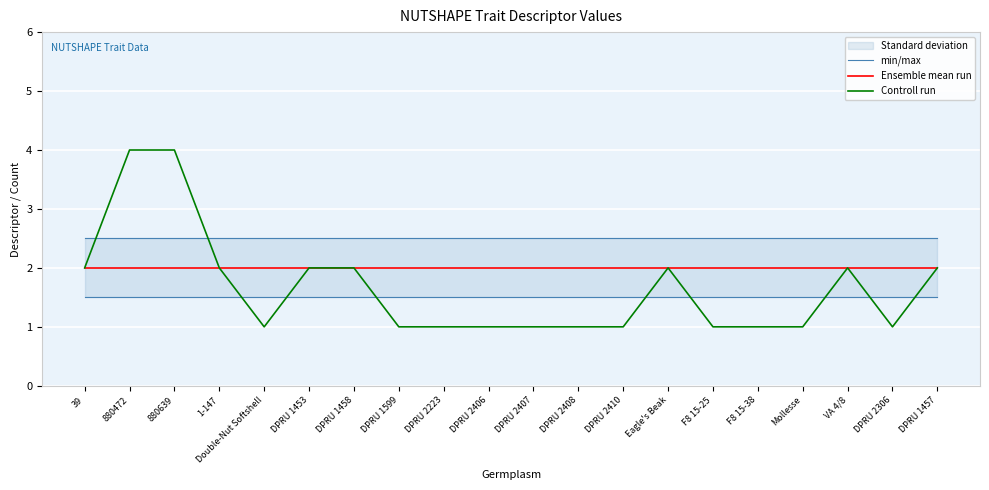

Reading left to right, list all the values displayed in this chart.

min/max: 2.5	2.5	2.5	2.5	2.5	2.5	2.5	2.5	2.5	2.5	2.5	2.5	2.5	2.5	2.5	2.5	2.5	2.5	2.5	2.5
Ensemble mean run: 2.0	2.0	2.0	2.0	2.0	2.0	2.0	2.0	2.0	2.0	2.0	2.0	2.0	2.0	2.0	2.0	2.0	2.0	2.0	2.0
Controll run: 2.0	4.0	4.0	2.0	1.0	2.0	2.0	1.0	1.0	1.0	1.0	1.0	1.0	2.0	1.0	1.0	1.0	2.0	1.0	2.0